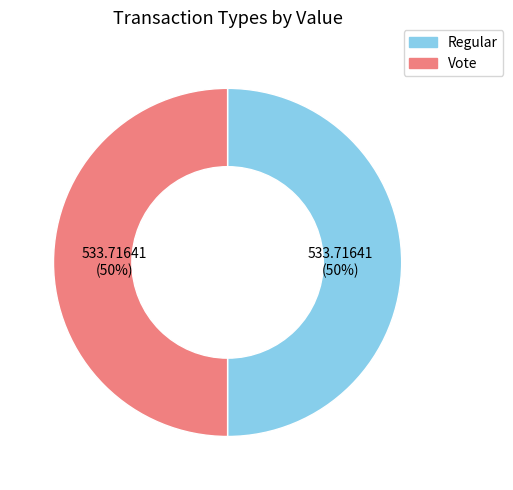

To the nearest percent, what portion does Vote represent?

50%